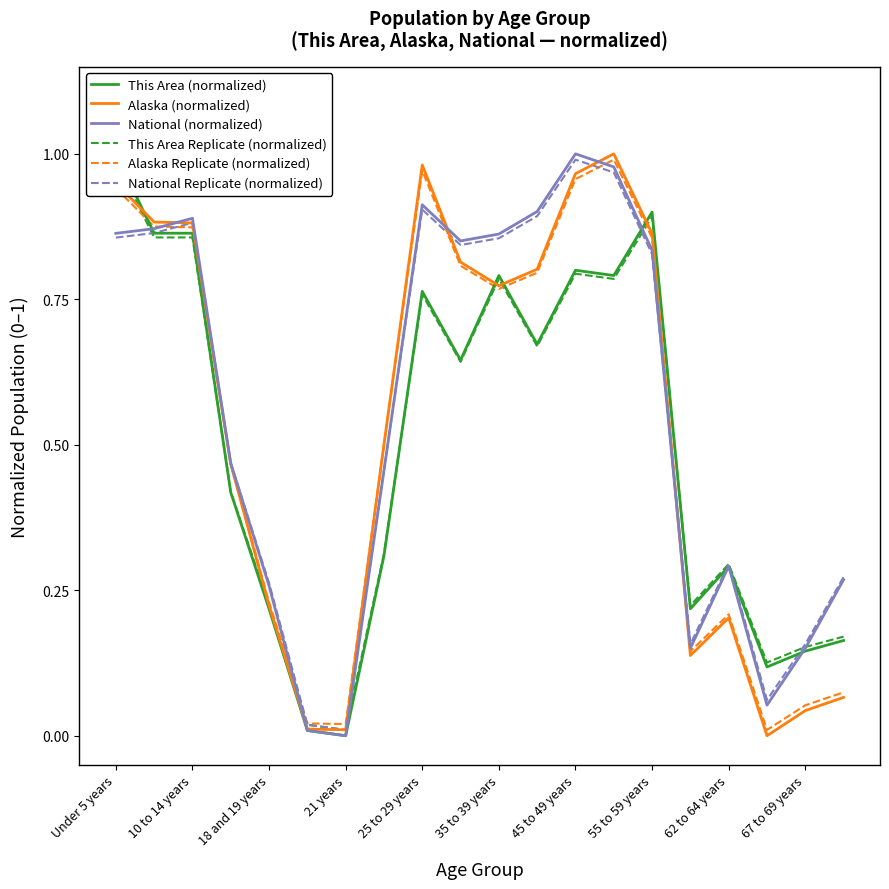

Count the number of data series in this chart.

6